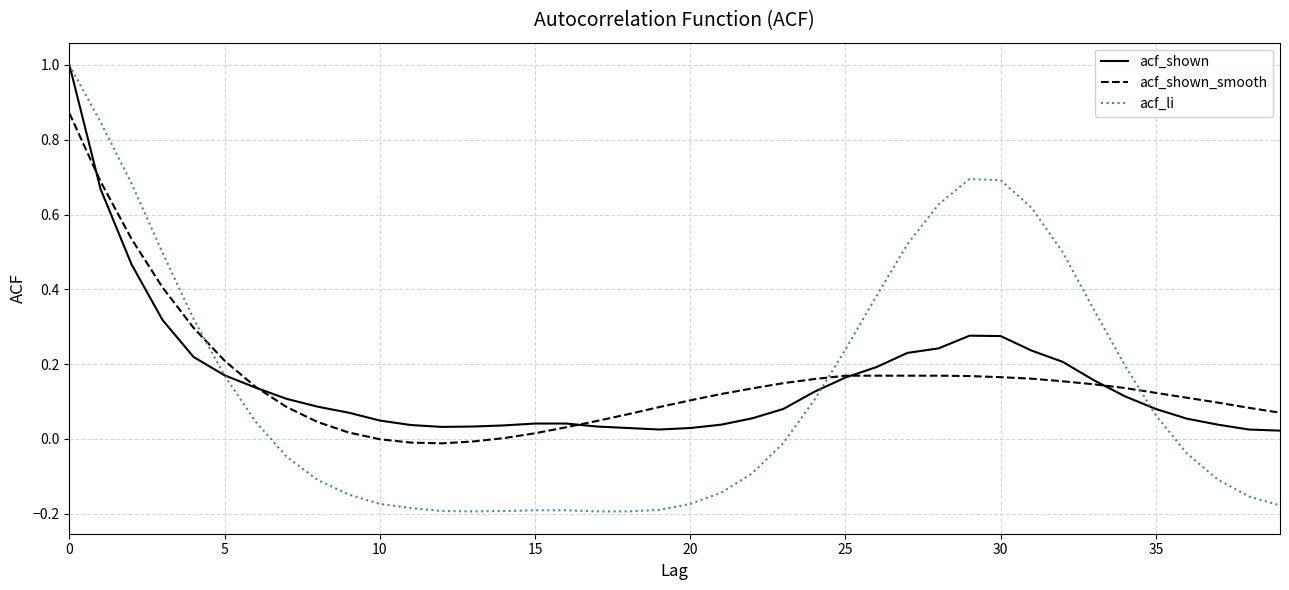

Which series has the widest spread of values?

acf_li